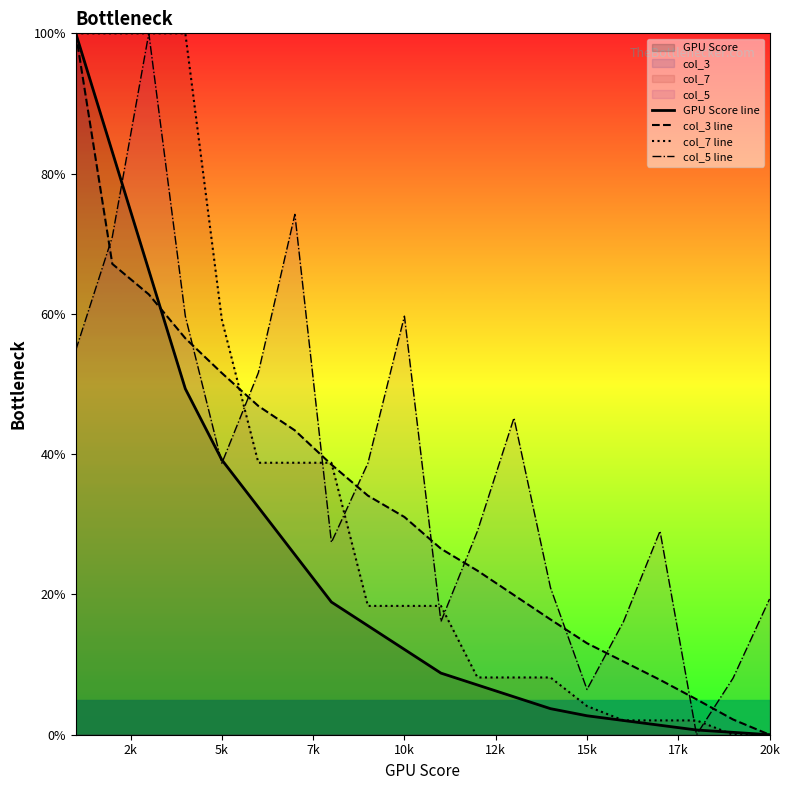

What is the difference between the col_3 line values at 20k and 10k?

31.0